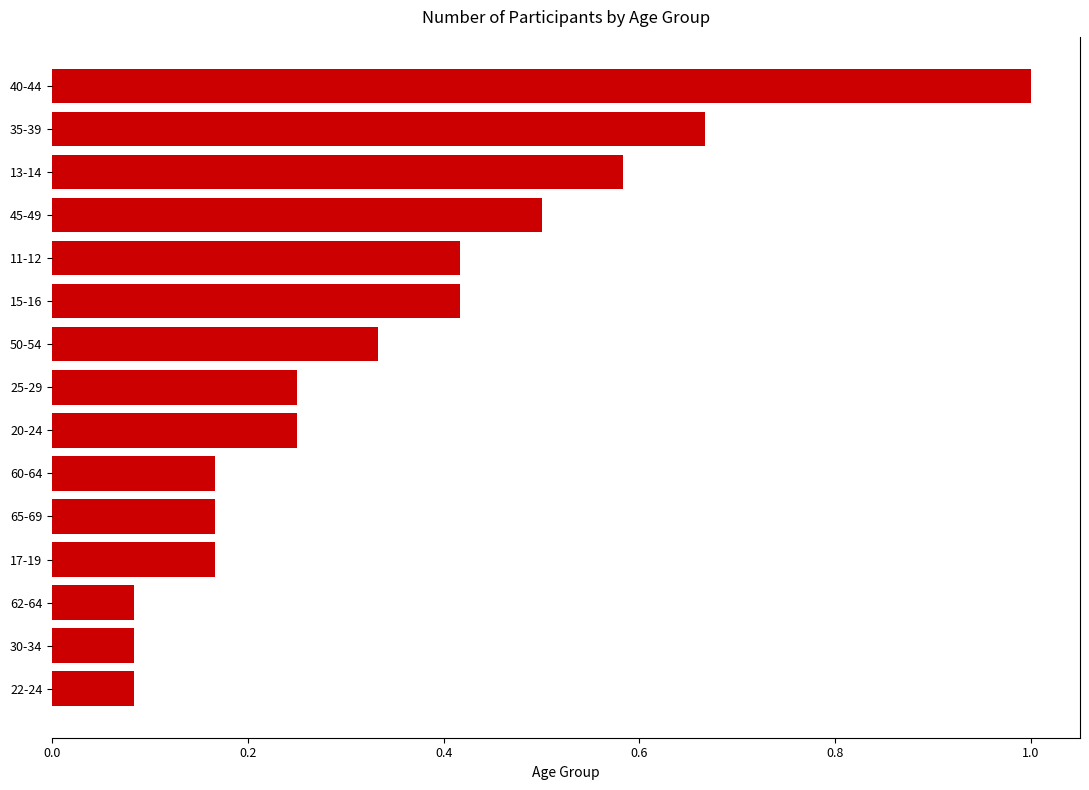

What is the label of the 2nd bar from the bottom?

30-34